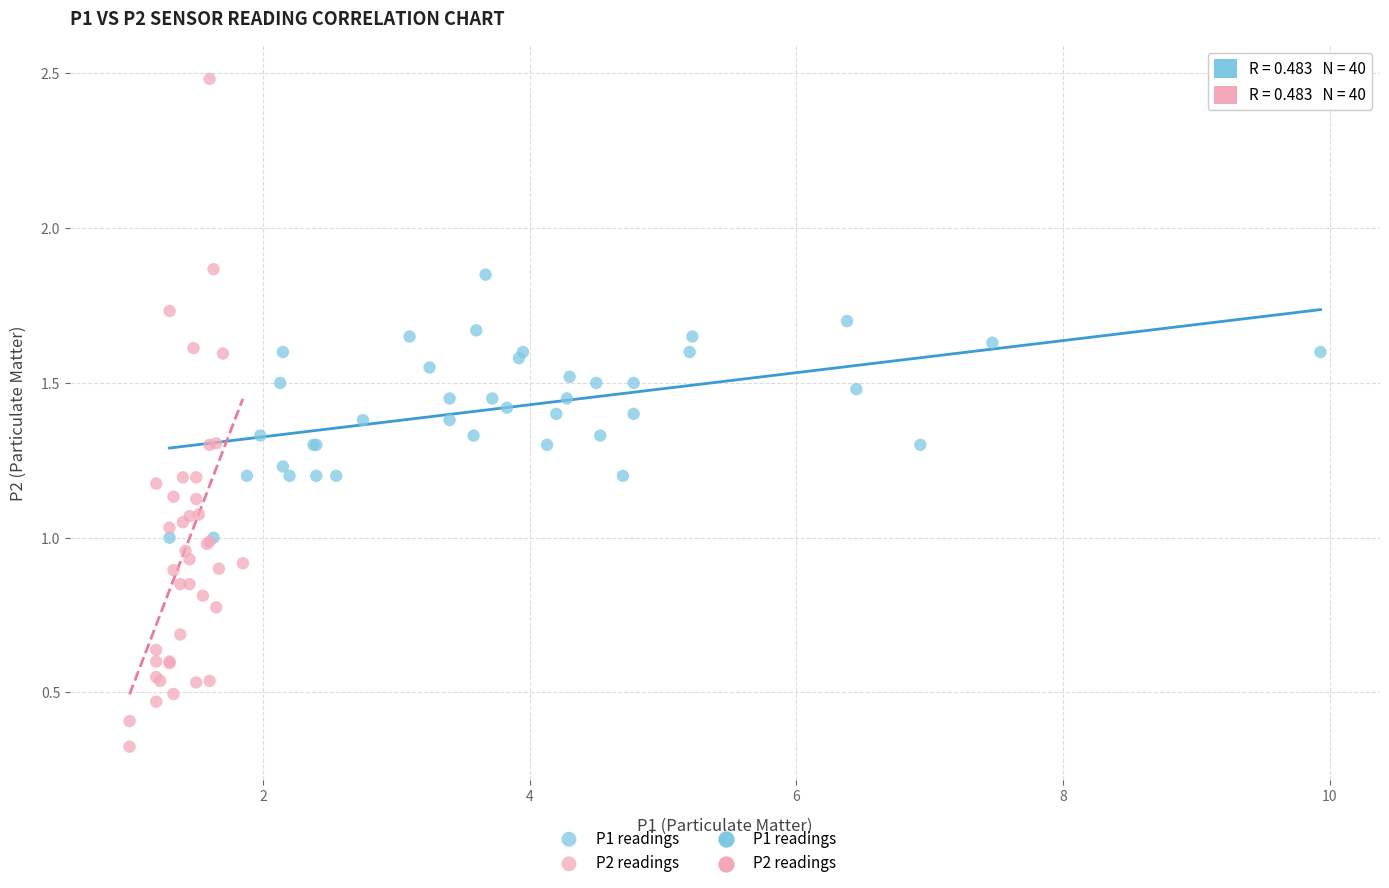

Which series has the widest spread of Y values?

P2 readings